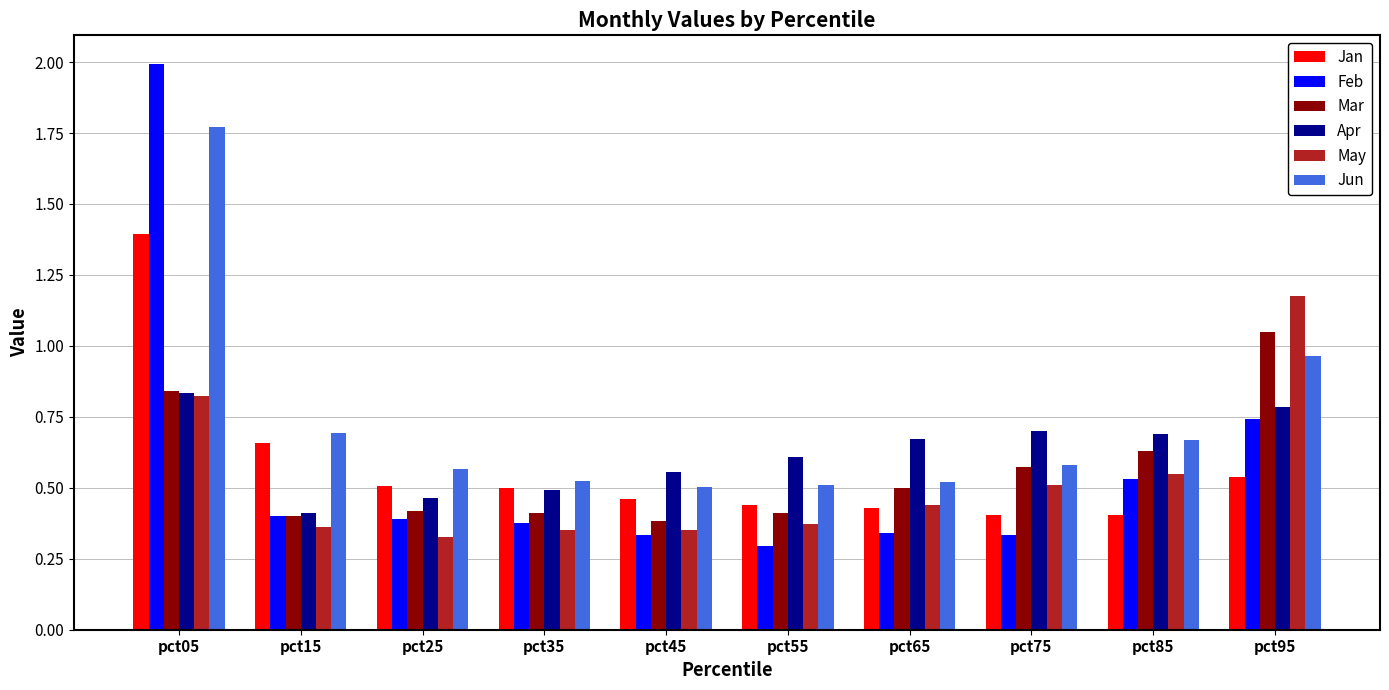

How many groups of bars are there?

10